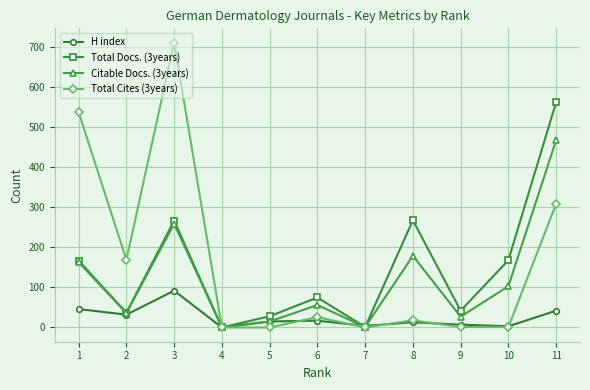

How many values in the Citable Docs. (3years) series are below 56?

5